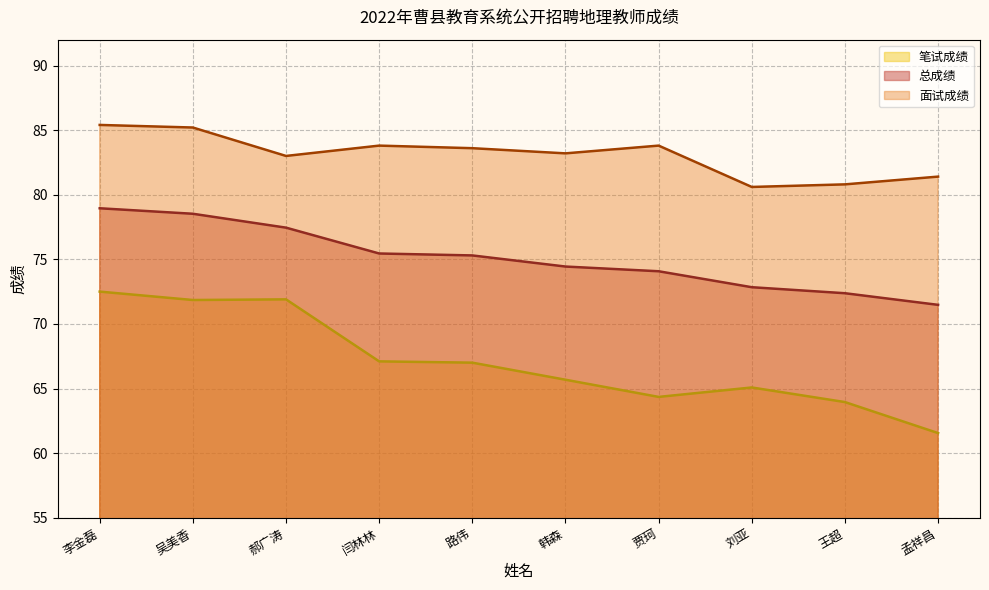

Reading right to left, list all the values displayed in this chart.

总成绩: 孟祥昌=71.5	王超=72.4	刘亚=72.8	贾珂=74.1	韩森=74.4	路伟=75.3	闫林林=75.5	郝广涛=77.5	吴美香=78.5	李金磊=79.0
面试成绩: 孟祥昌=81.4	王超=80.8	刘亚=80.6	贾珂=83.8	韩森=83.2	路伟=83.6	闫林林=83.8	郝广涛=83.0	吴美香=85.2	李金磊=85.4
笔试成绩: 孟祥昌=61.5	王超=64.0	刘亚=65.1	贾珂=64.3	韩森=65.7	路伟=67.0	闫林林=67.1	郝广涛=71.9	吴美香=71.8	李金磊=72.5